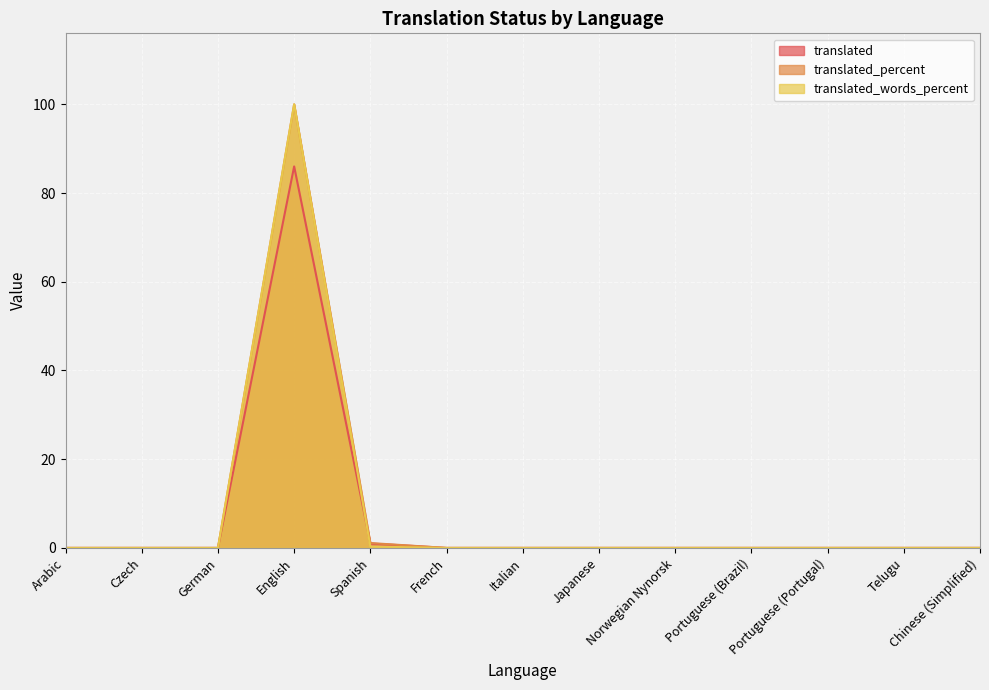

At how many categories does at least one series exceed 83?

1